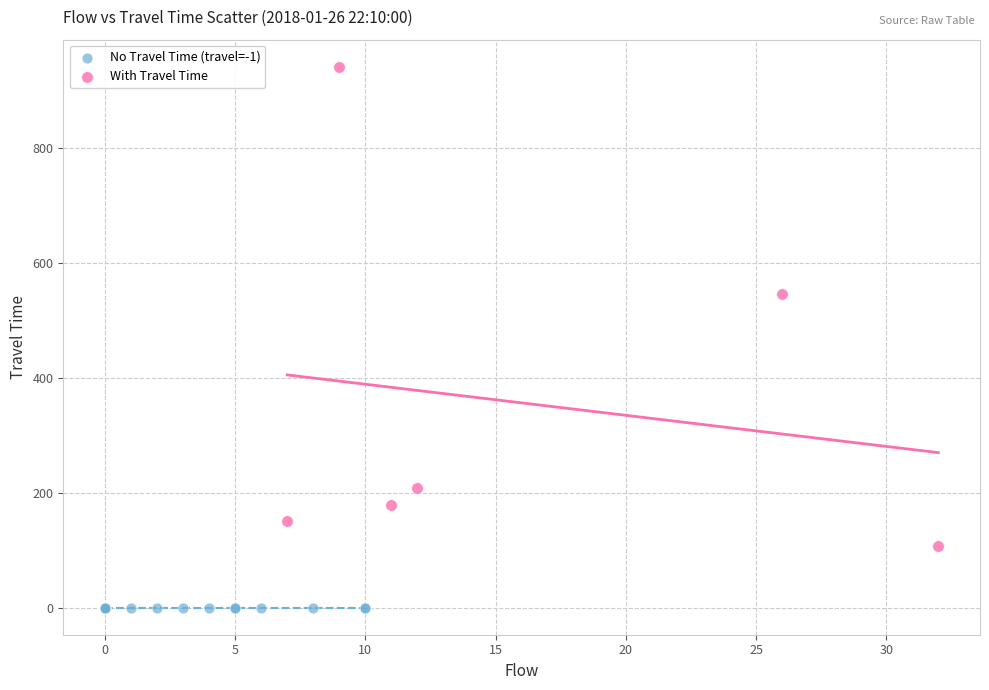

Which series contains the lowest Y value?

No Travel Time (travel=-1)